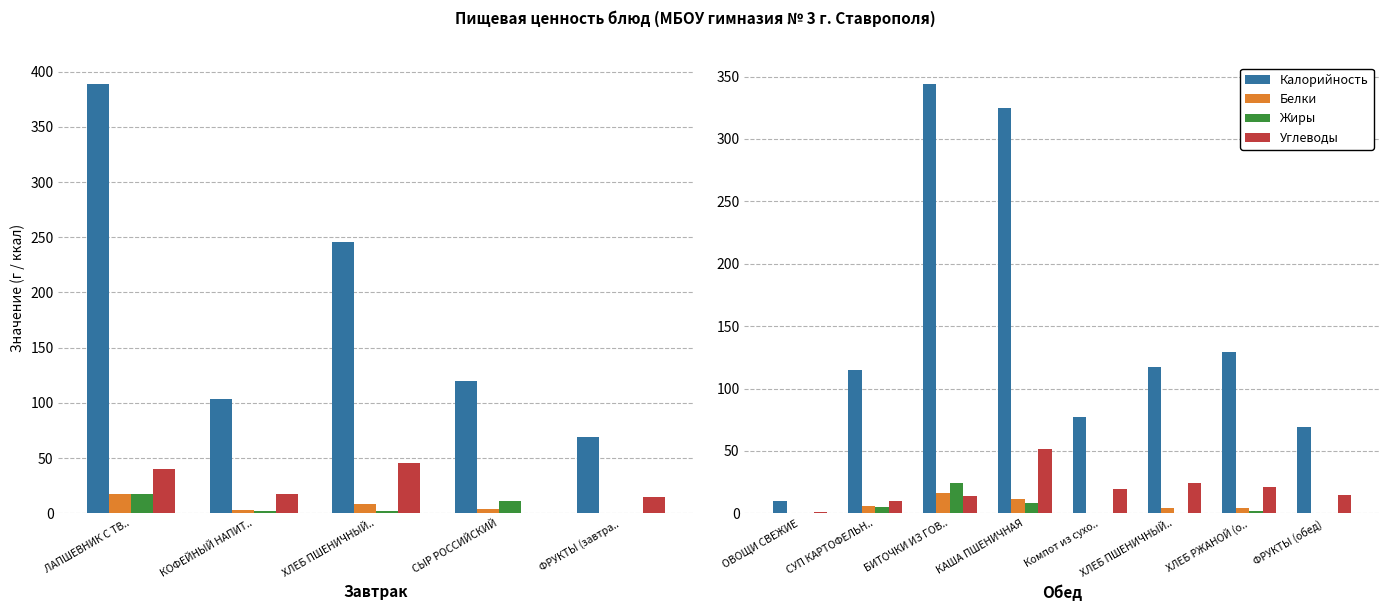

Where is Жиры nearest to the value 12?

КАША ПШЕНИЧНАЯ